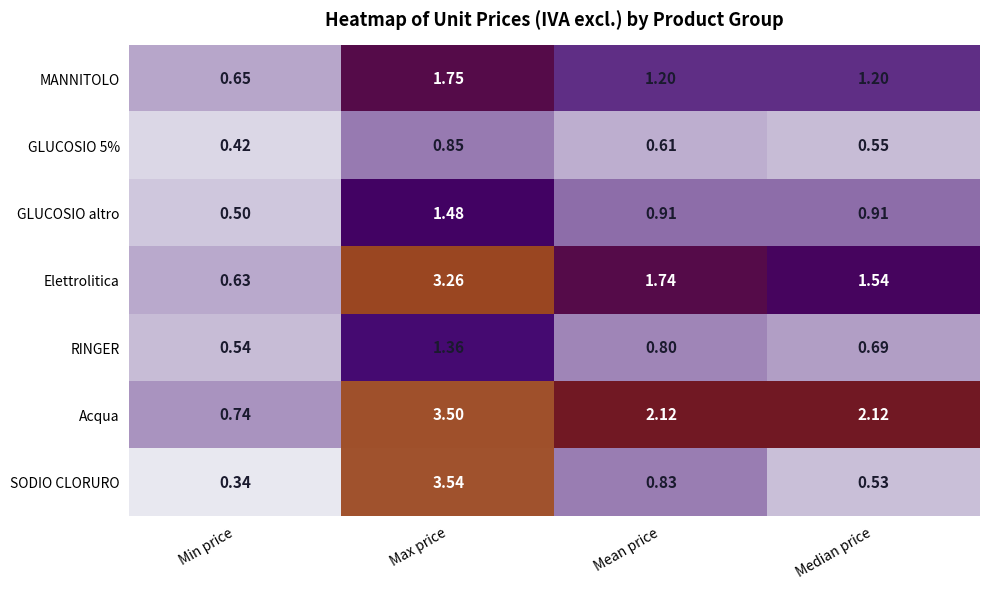

Which category has the lowest value in the Acqua series?

Min price